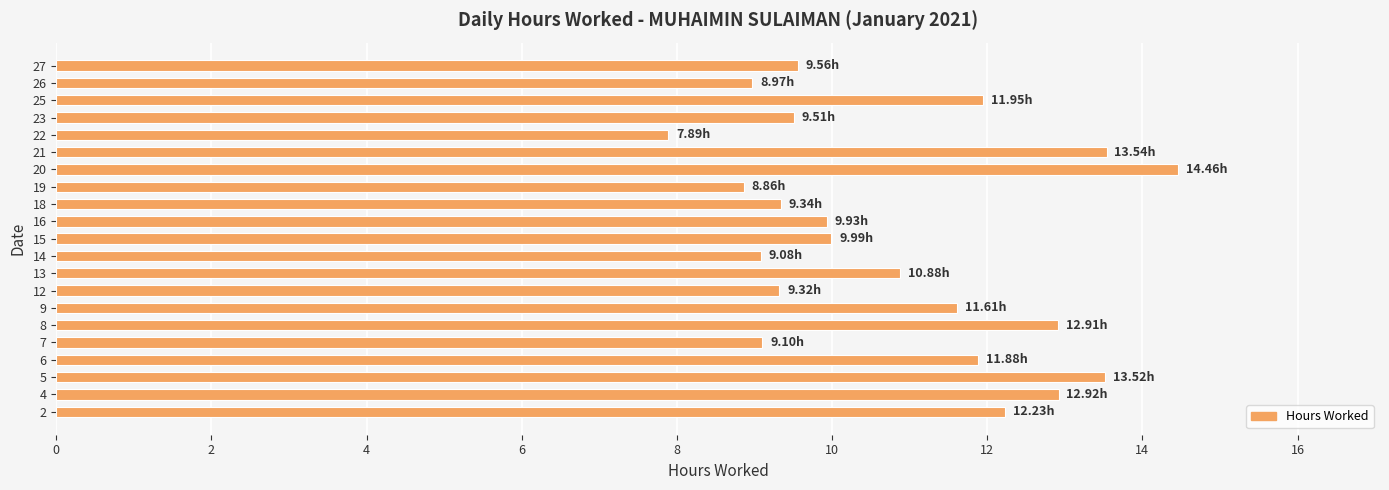

What is the difference between the maximum and minimum values?

6.6